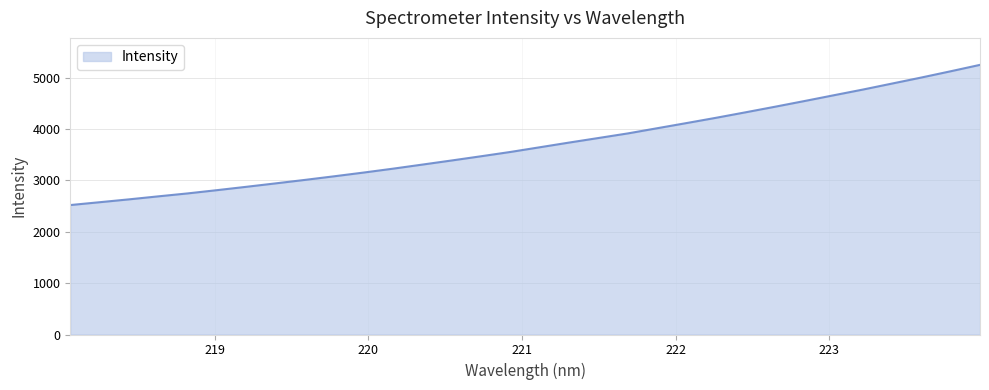

What is the smallest value displayed?

2519.1